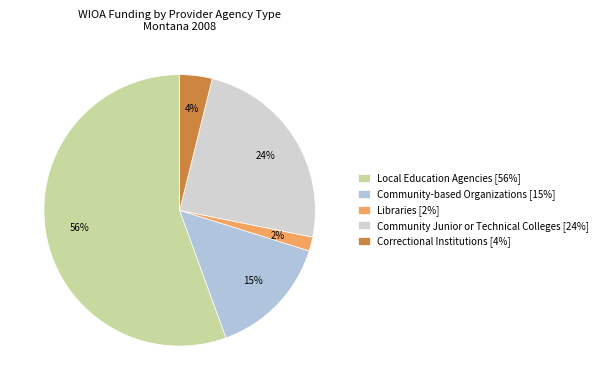

The Libraries slice represents 2% of the pie. True or false?

True